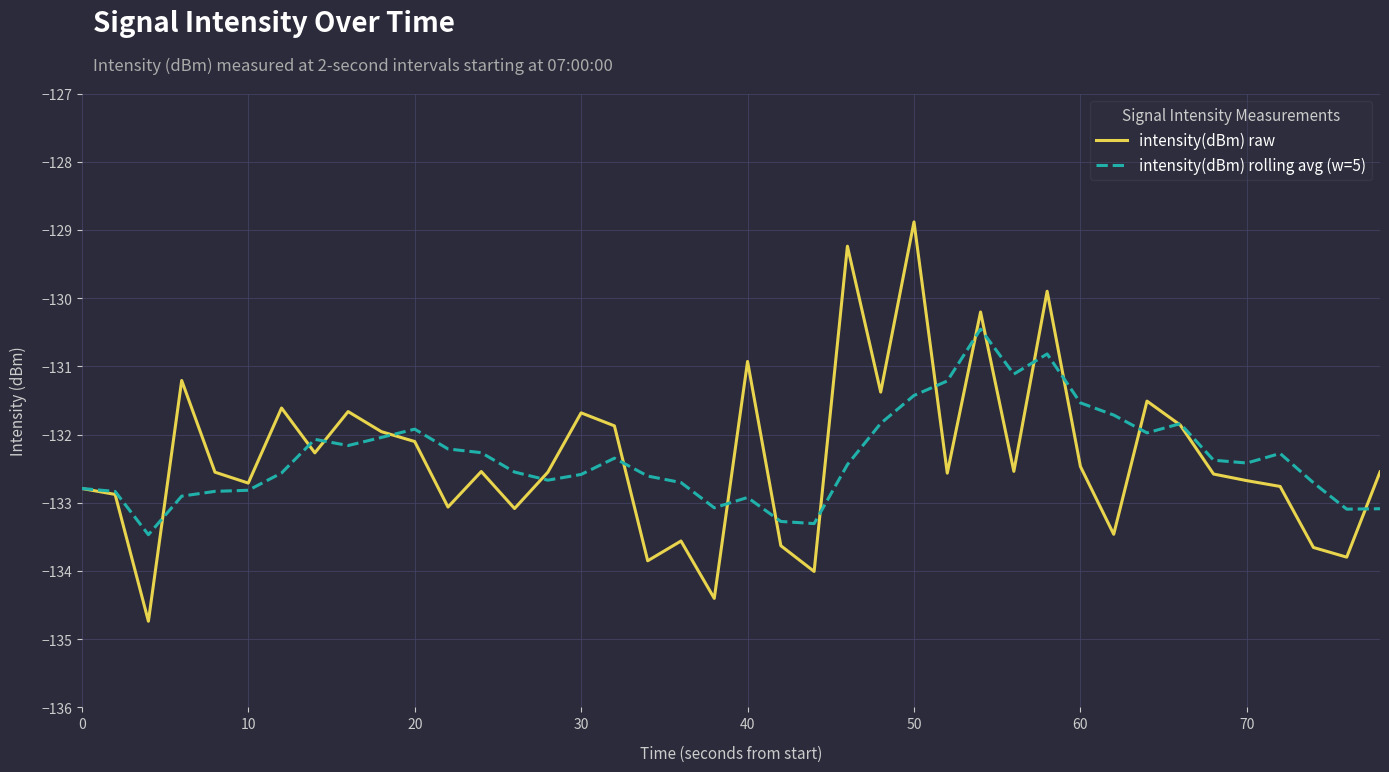

Which series has the largest range (max minus min)?

intensity(dBm) raw